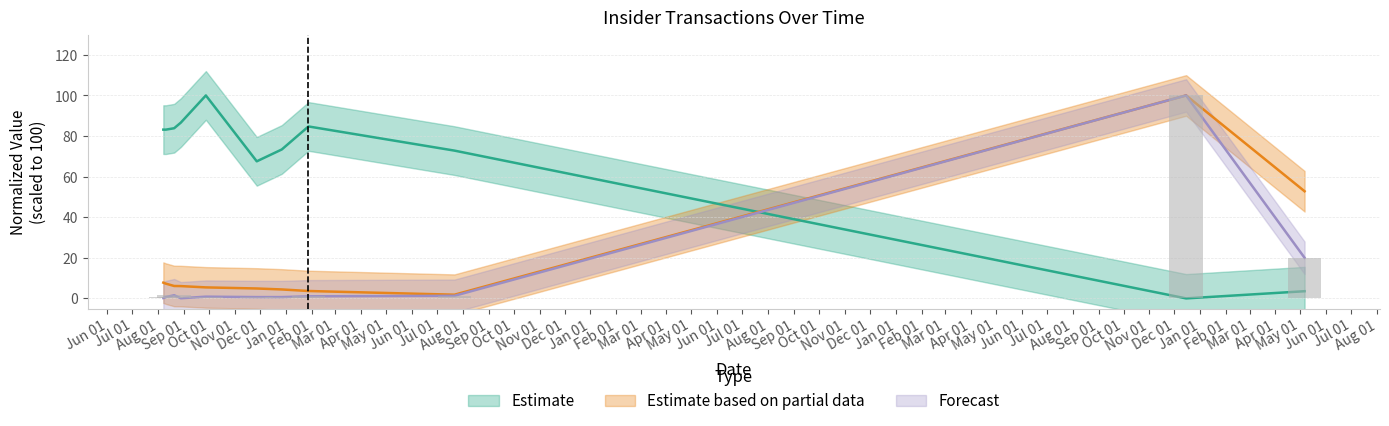

Are the bars horizontal?

No